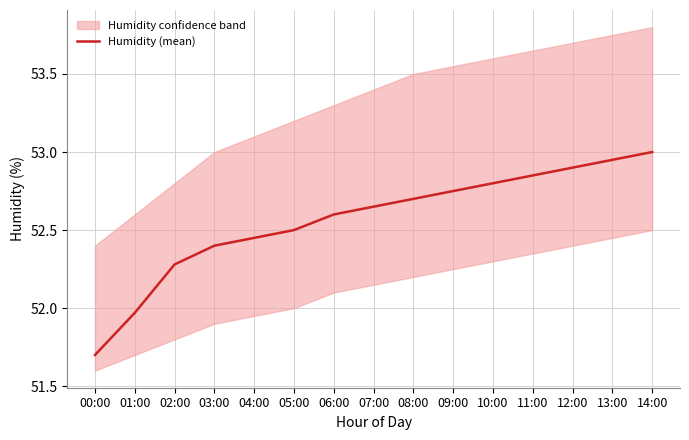

Does the chart have visible grid lines?

Yes